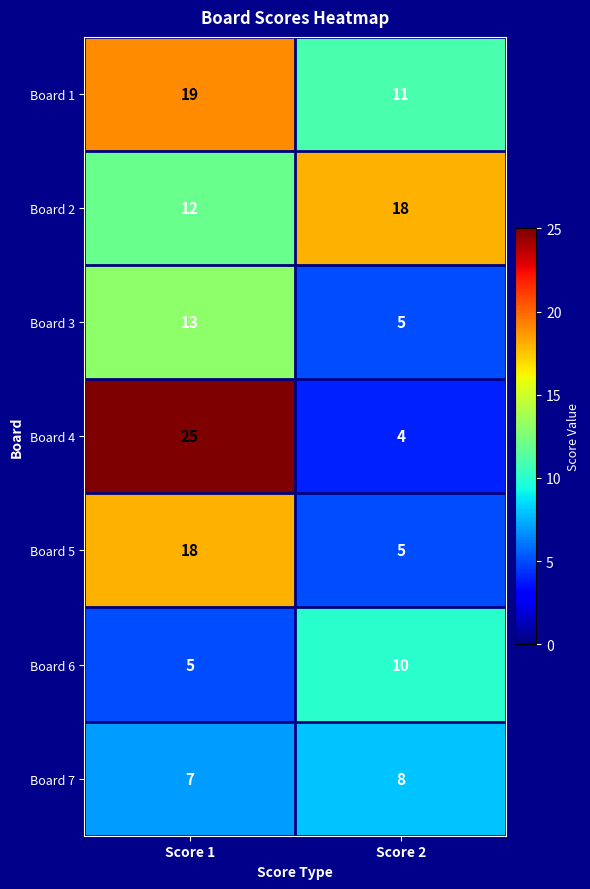

What is the minimum value shown in the chart?

4